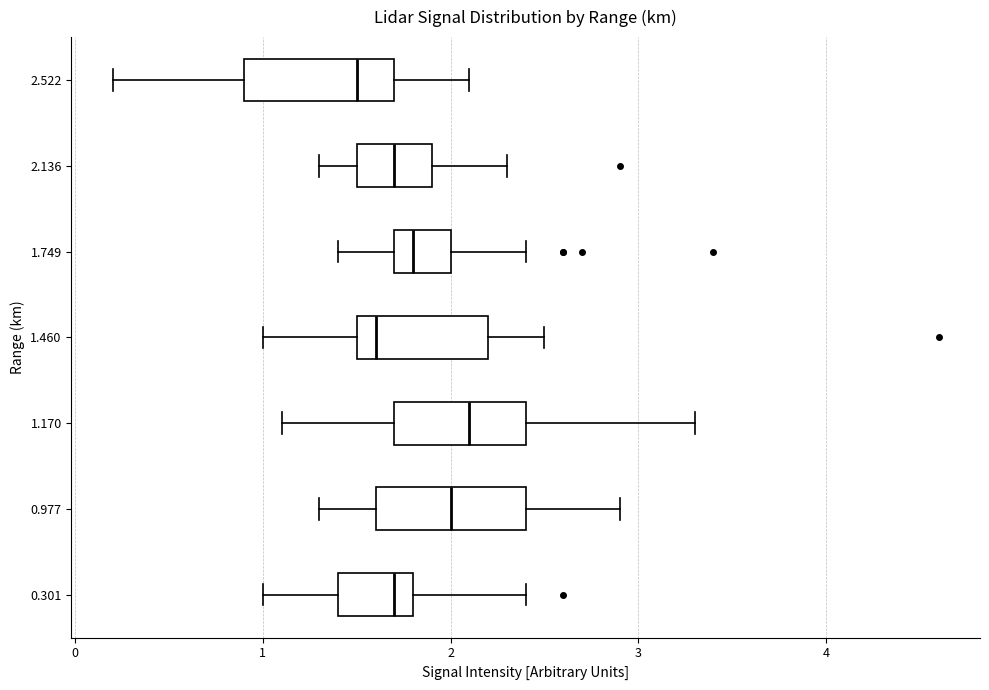

Reading bottom to top, transcribe this box plot: for each box, give where its median line is, the range the box spans, and where its two whiskers end, as read against the x-axis. The values are not printed on the chart, so give them approximately, as read against the axis.

0.301: median 1.7, box 1.4 to 1.8, whiskers 1.0 to 2.4
0.977: median 2.0, box 1.6 to 2.4, whiskers 1.3 to 2.9
1.170: median 2.1, box 1.7 to 2.4, whiskers 1.1 to 3.3
1.460: median 1.6, box 1.5 to 2.2, whiskers 1.0 to 2.5
1.749: median 1.8, box 1.7 to 2.0, whiskers 1.4 to 2.4
2.136: median 1.7, box 1.5 to 1.9, whiskers 1.3 to 2.3
2.522: median 1.5, box 0.9 to 1.7, whiskers 0.2 to 2.1